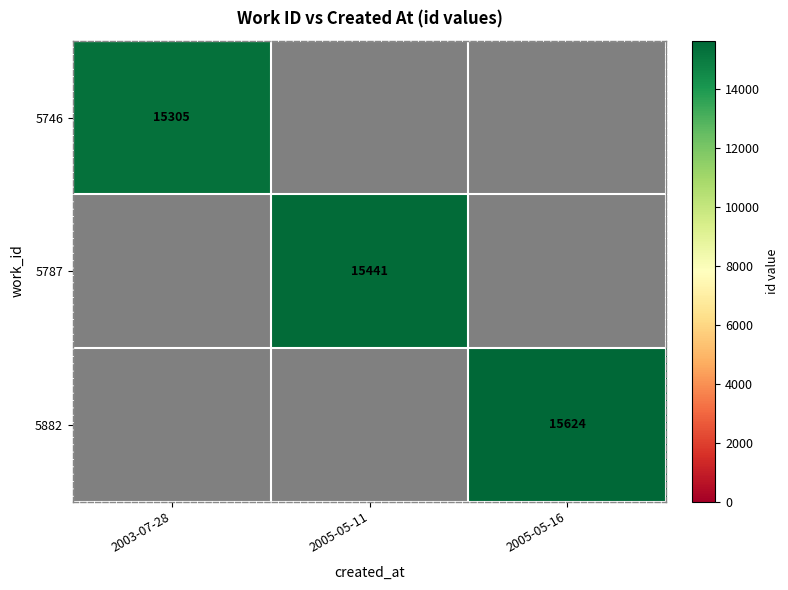

At how many categories does at least one series exceed 15339?

2